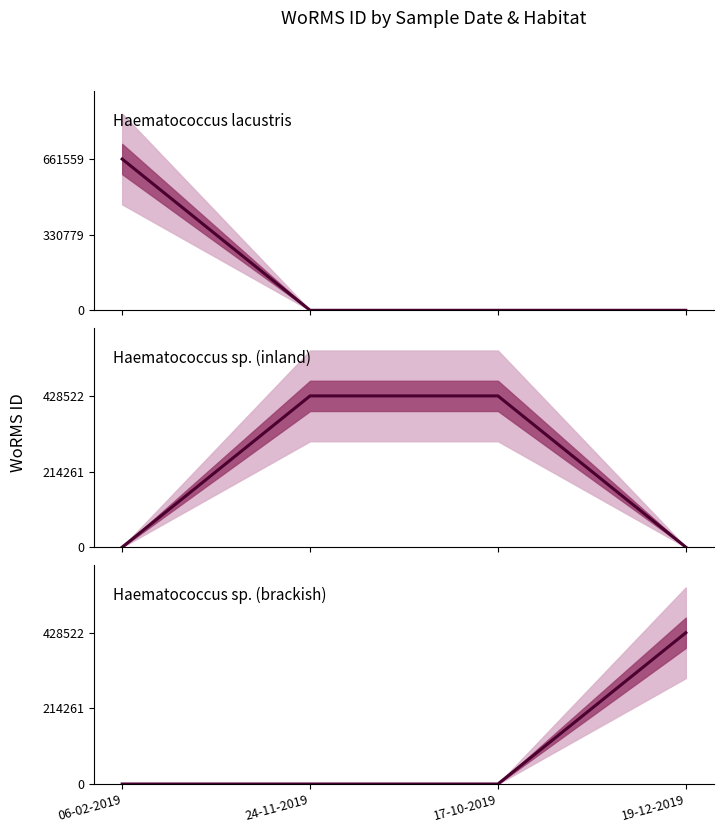

What is the value of the Haematococcus sp. (inland) point at the 2nd from the left?

428522